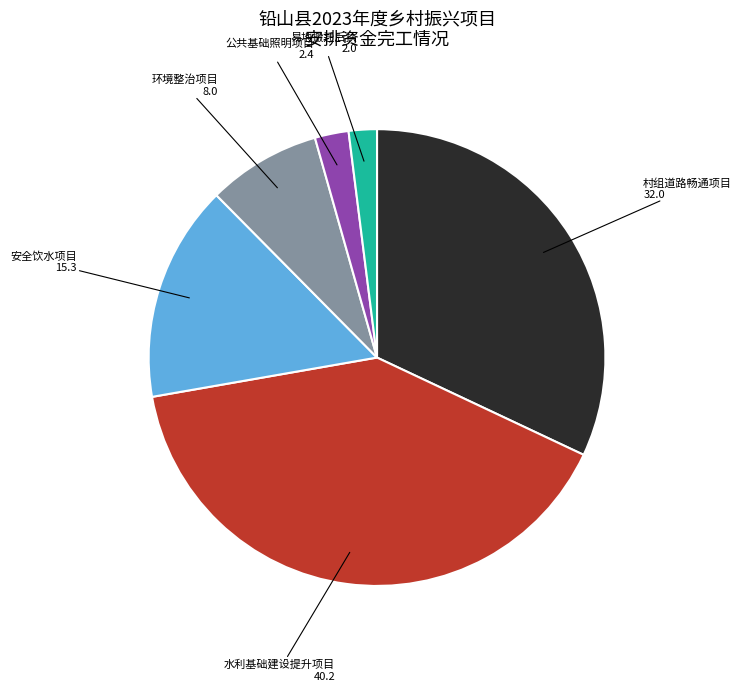

Is there a majority slice in this chart?

No